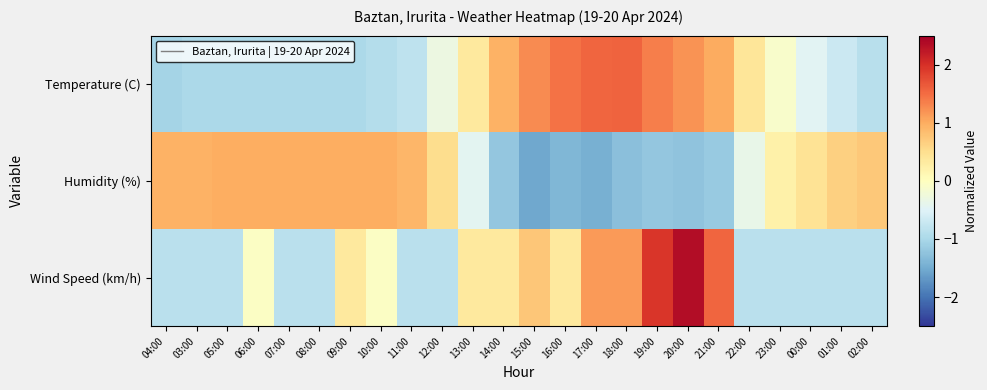

Reading left to right, extract all data points from this chart.

Temperature (C): 04:00=-1.1	03:00=-1.0	05:00=-1.0	06:00=-1.0	07:00=-1.0	08:00=-1.0	09:00=-1.0	10:00=-0.9	11:00=-0.8	12:00=-0.3	13:00=0.3	14:00=0.9	15:00=1.3	16:00=1.5	17:00=1.6	18:00=1.6	19:00=1.4	20:00=1.2	21:00=1.0	22:00=0.4	23:00=-0.1	00:00=-0.5	01:00=-0.7	02:00=-0.9
Humidity (%): 04:00=0.9	03:00=0.9	05:00=1.0	06:00=1.0	07:00=1.0	08:00=1.0	09:00=1.0	10:00=1.0	11:00=0.9	12:00=0.5	13:00=-0.4	14:00=-1.2	15:00=-1.5	16:00=-1.4	17:00=-1.5	18:00=-1.3	19:00=-1.2	20:00=-1.2	21:00=-1.2	22:00=-0.4	23:00=0.2	00:00=0.4	01:00=0.7	02:00=0.7
Wind Speed (km/h): 04:00=-0.8	03:00=-0.8	05:00=-0.8	06:00=-0.0	07:00=-0.8	08:00=-0.8	09:00=0.3	10:00=-0.0	11:00=-0.8	12:00=-0.8	13:00=0.3	14:00=0.3	15:00=0.7	16:00=0.3	17:00=1.1	18:00=1.1	19:00=1.9	20:00=2.3	21:00=1.5	22:00=-0.8	23:00=-0.8	00:00=-0.8	01:00=-0.8	02:00=-0.8